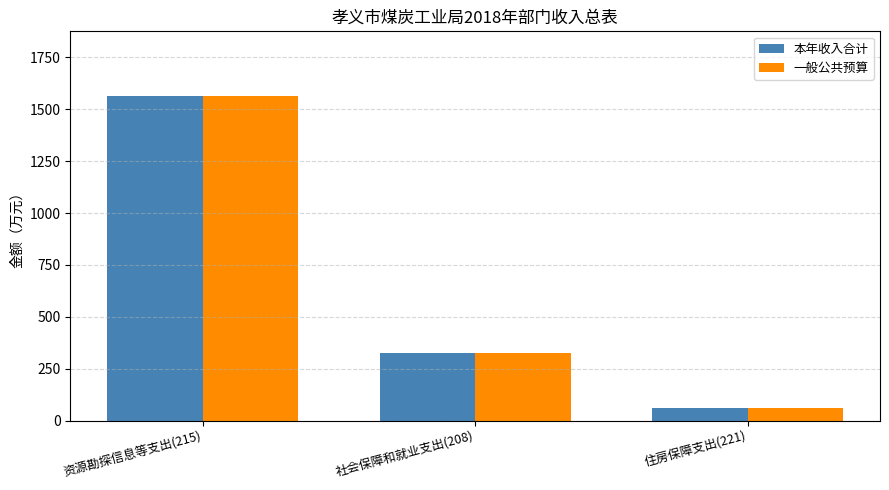

Is it true that 本年收入合计 equals 510.6 at 社会保障和就业支出(208)?

False